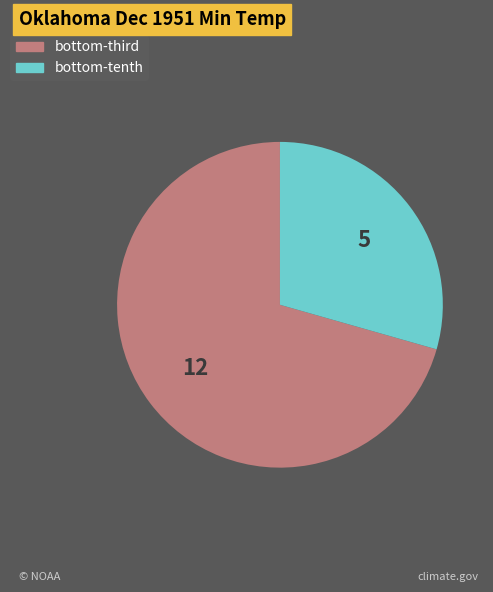

Count the number of slices in the pie.

2